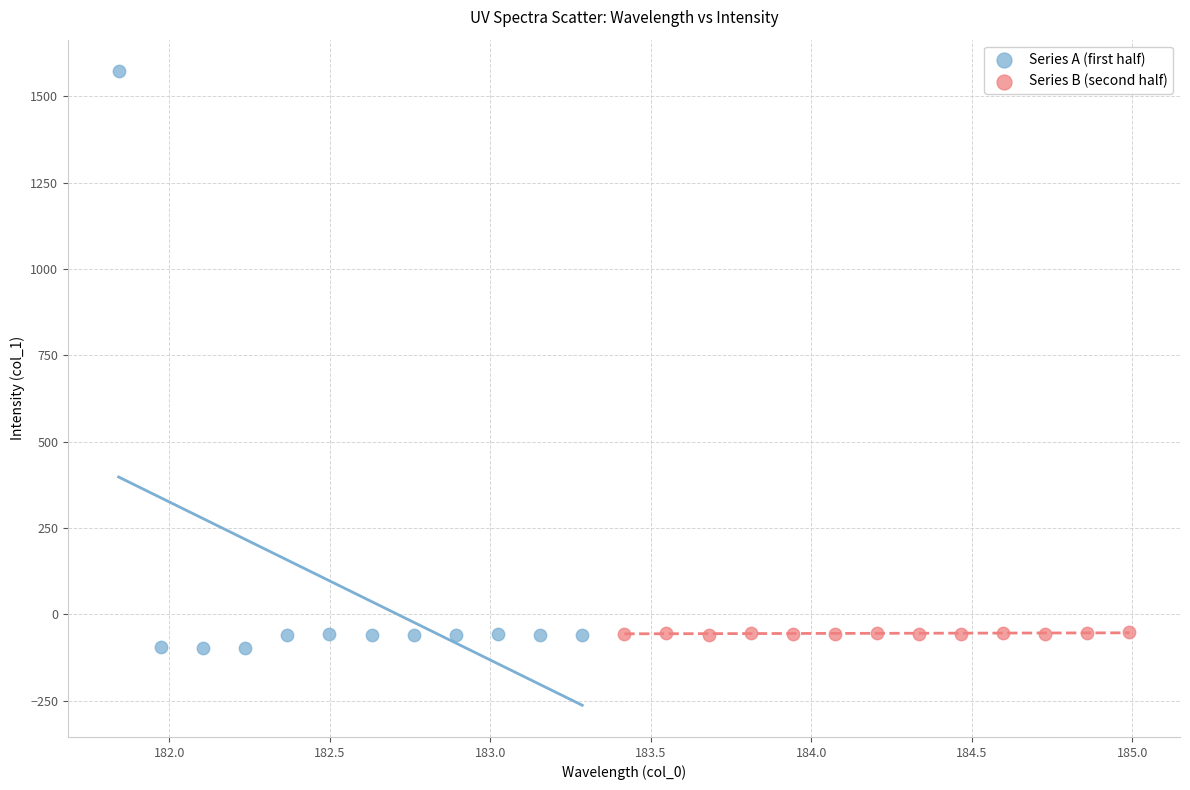

Which series has the widest spread of Y values?

Series A (first half)